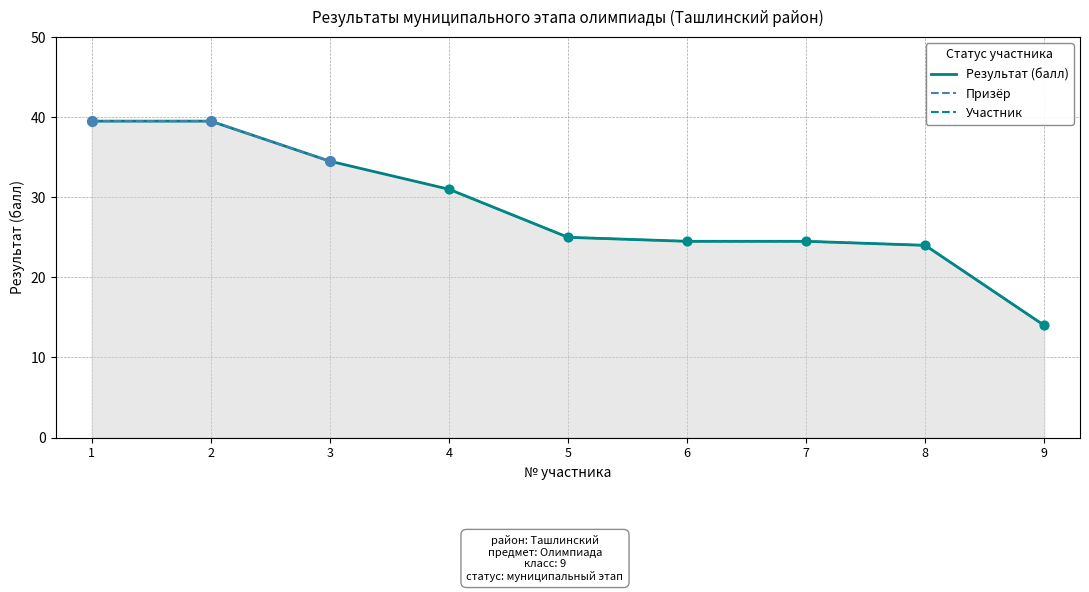

What is the change in value from 4 to 9?

-17.0